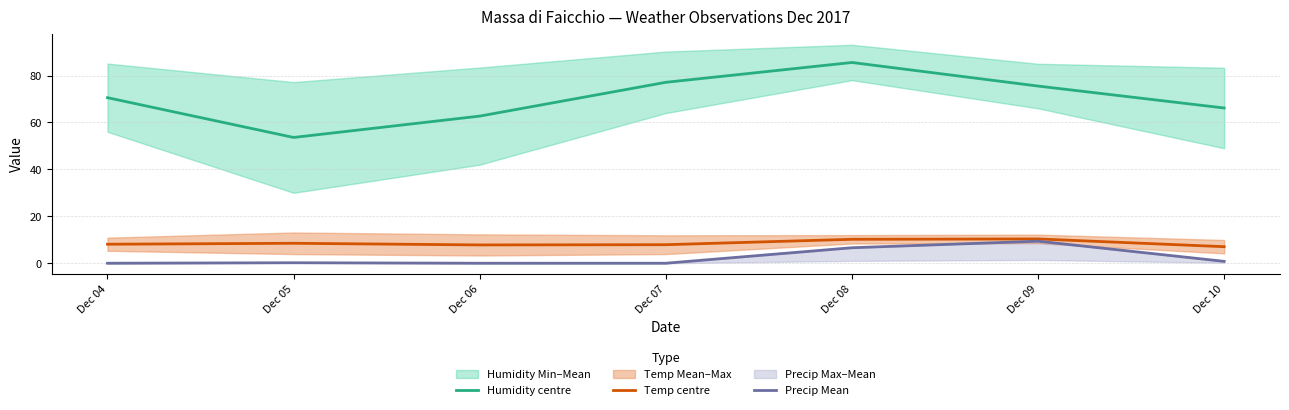

What is the sum of all Humidity centre values?

491.1